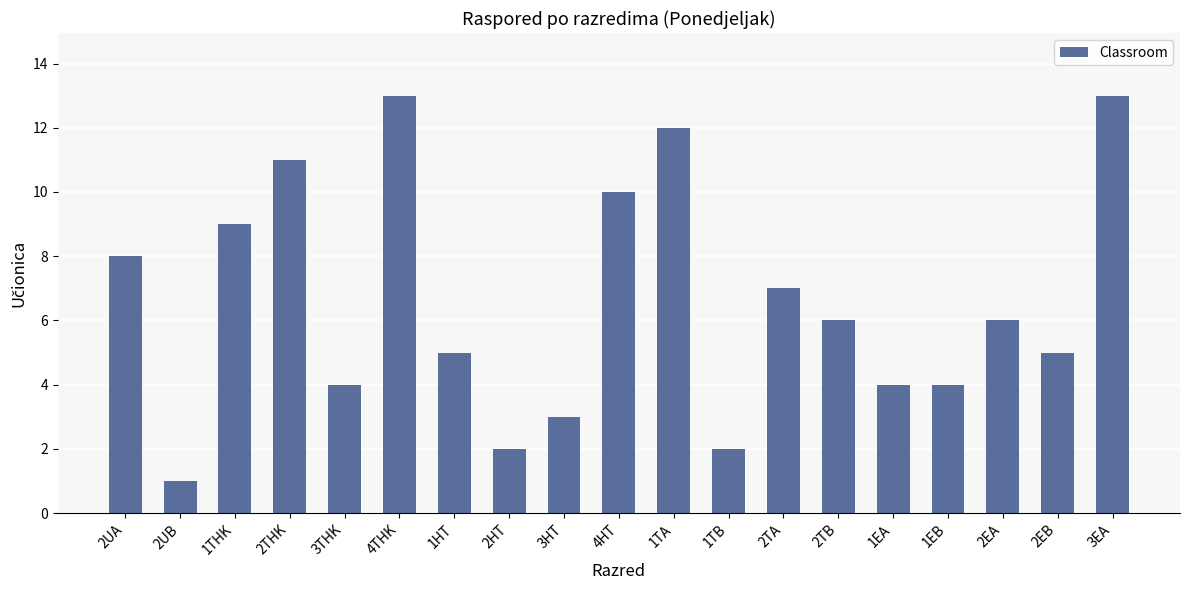

What is the sum of all values?

125